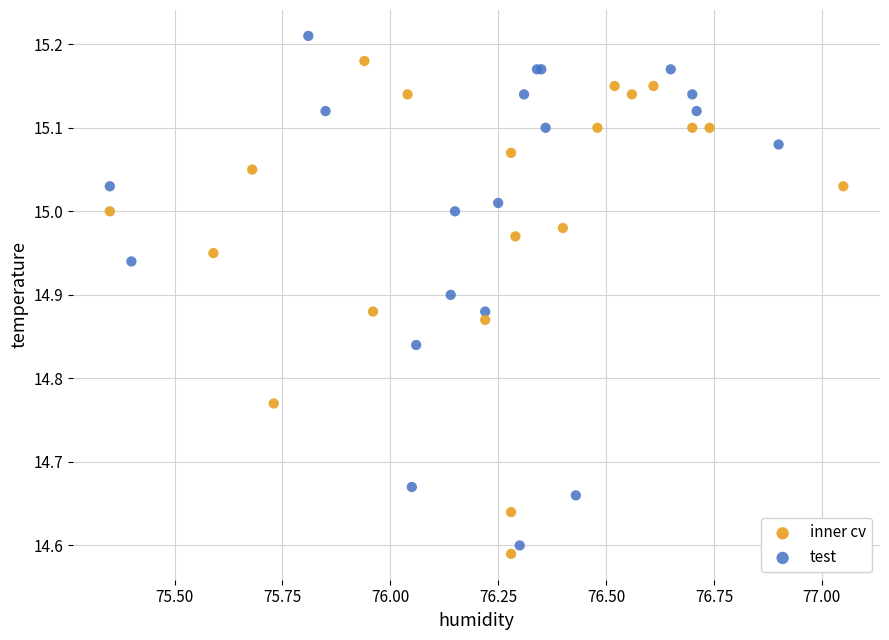

Which series has the widest spread of Y values?

test